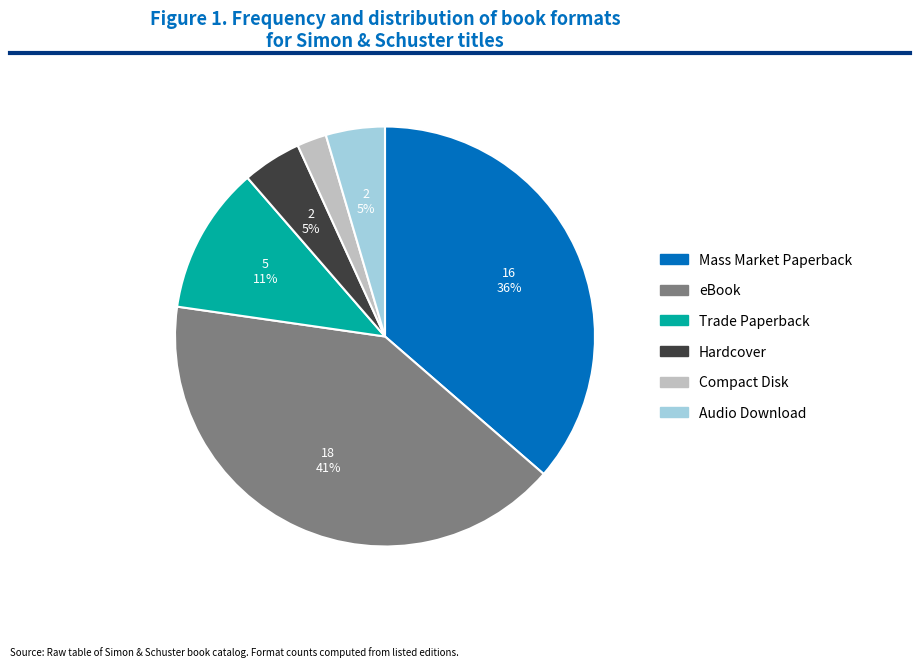

Is Mass Market Paperback the majority of the pie?

No